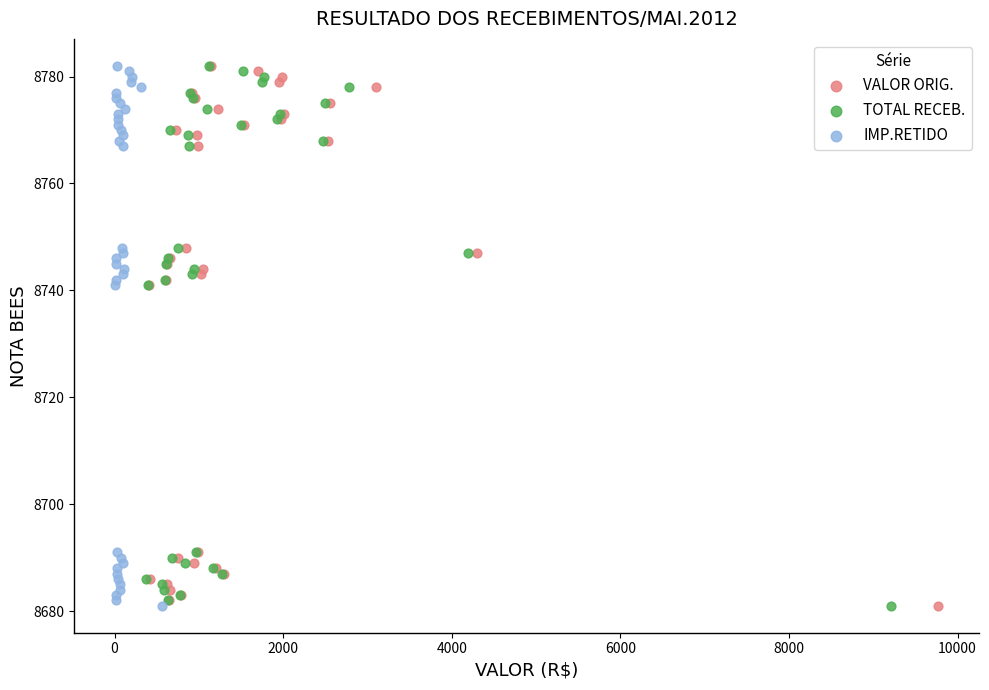

What are all the series names shown in the legend?

VALOR ORIG., TOTAL RECEB., IMP.RETIDO